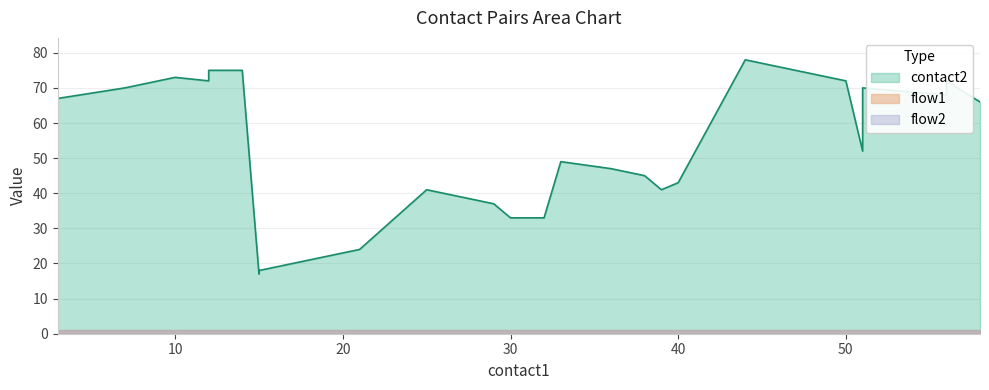

Rank the series by their maximum value, from highest to lowest.

contact2, flow1, flow2